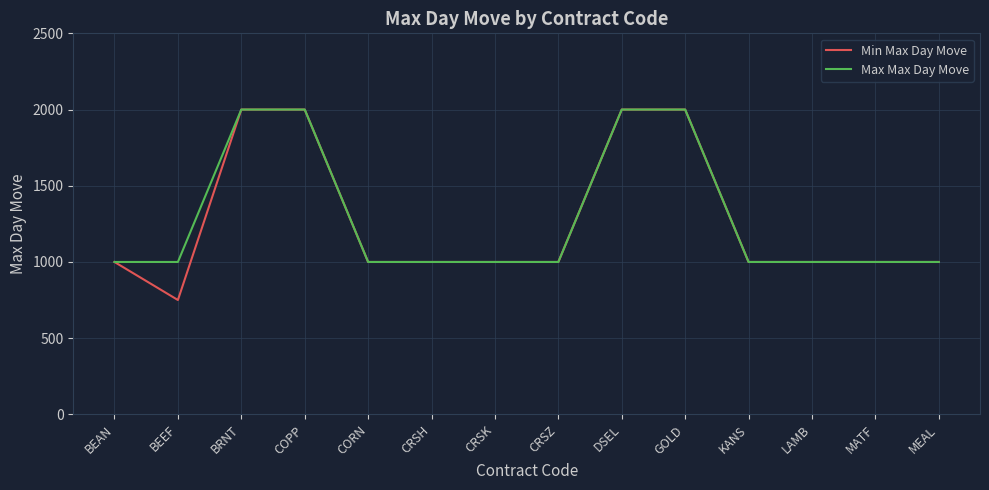

Which series has the widest spread of values?

Min Max Day Move